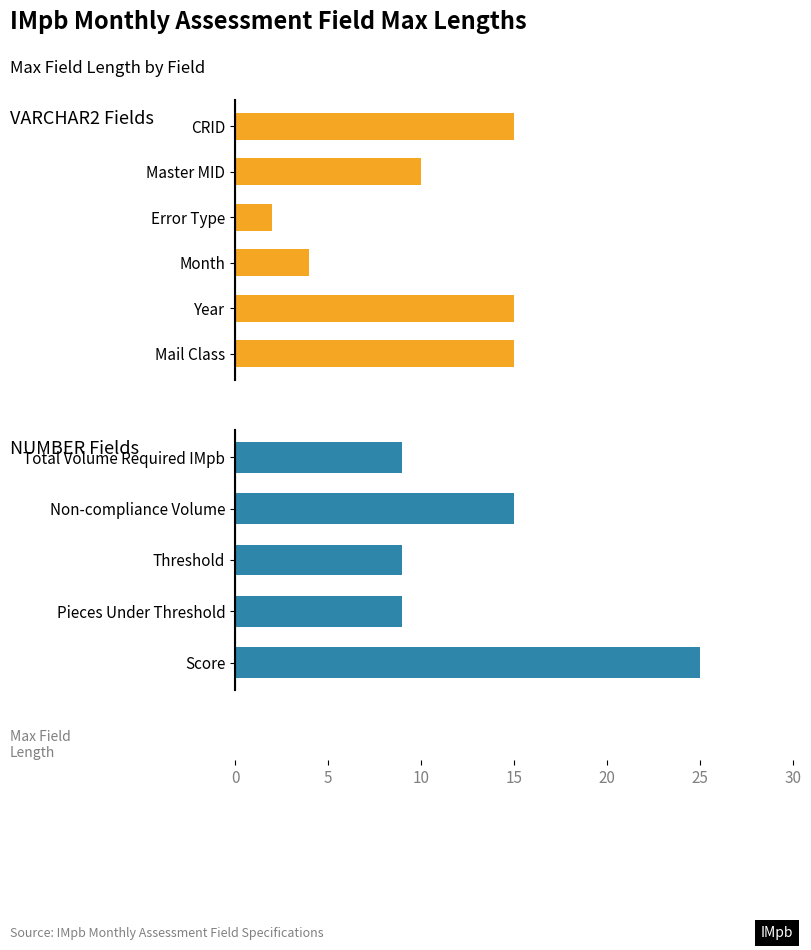

What is the label of the 5th bar from the right?

Total Volume Required IMpb